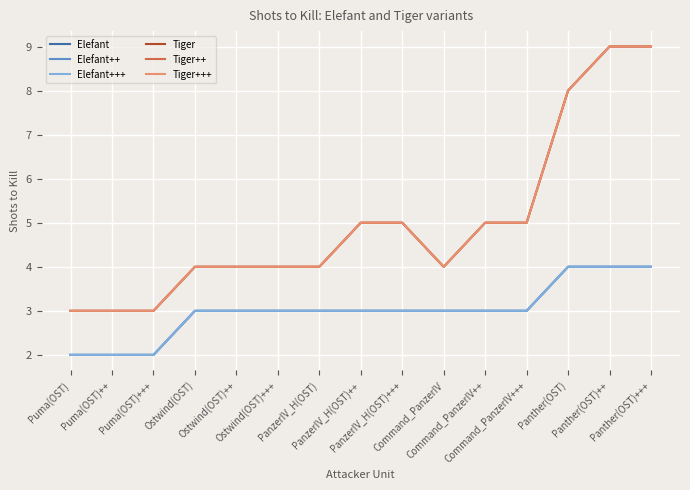

Which label corresponds to the smallest value in the chart?

Puma(OST)